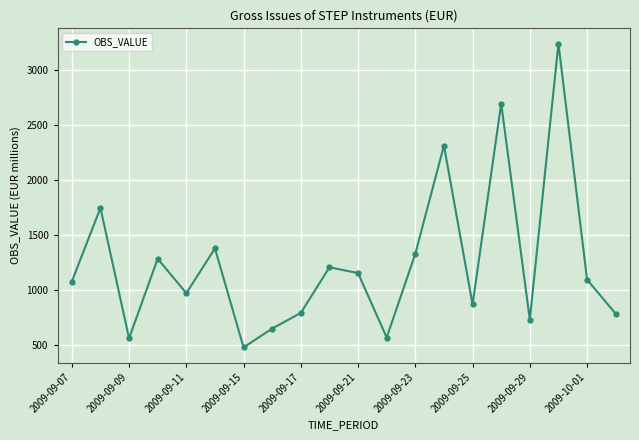

Count the number of data series in this chart.

1